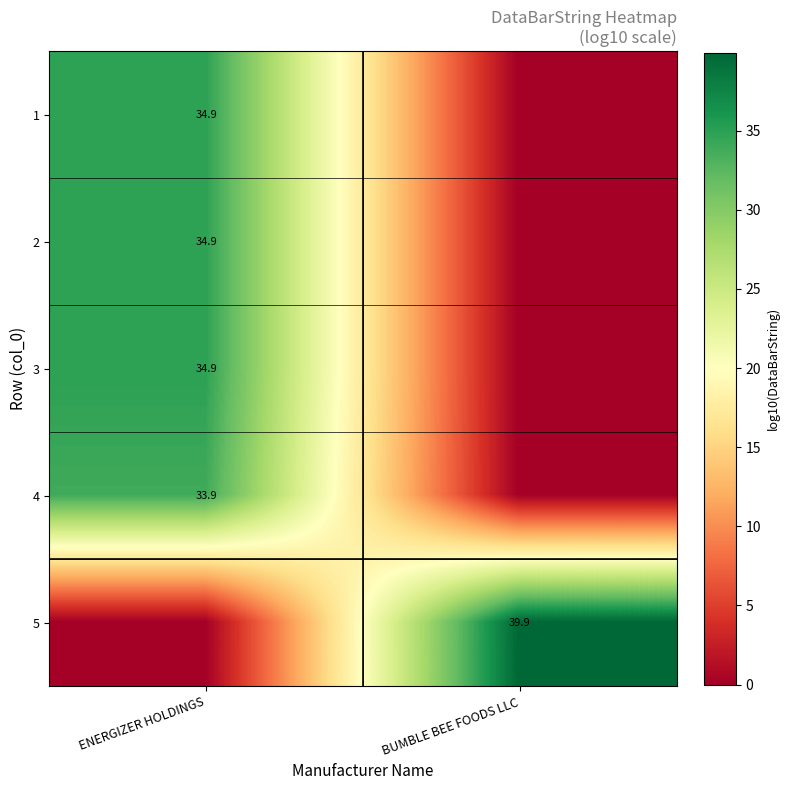

Is the value of 2 at ENERGIZER HOLDINGS greater than the value of 5 at BUMBLE BEE FOODS LLC?

No